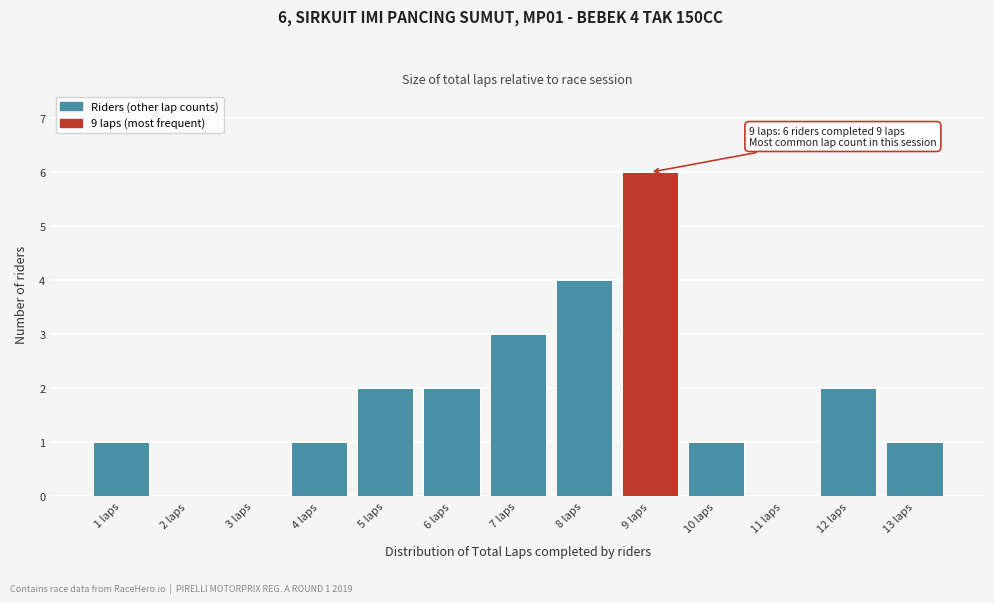

Over which range of the x-axis is the bar tallest?

8.5 to 9.5